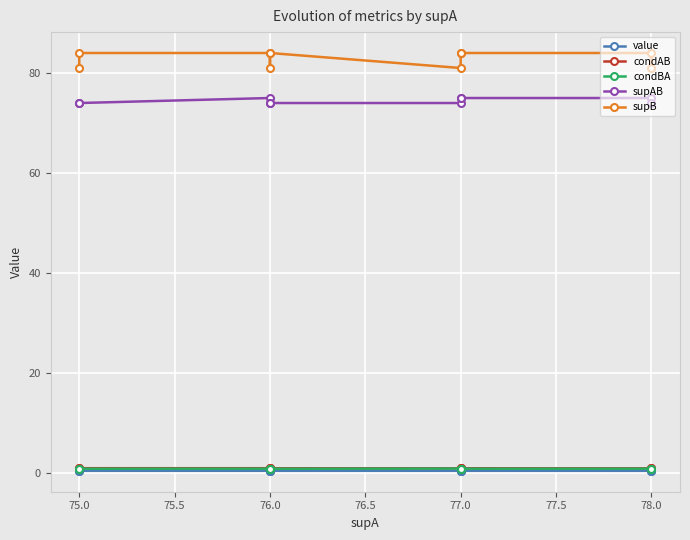

In supB, how many points are lower than both neighbors (excluding endpoints)?

2